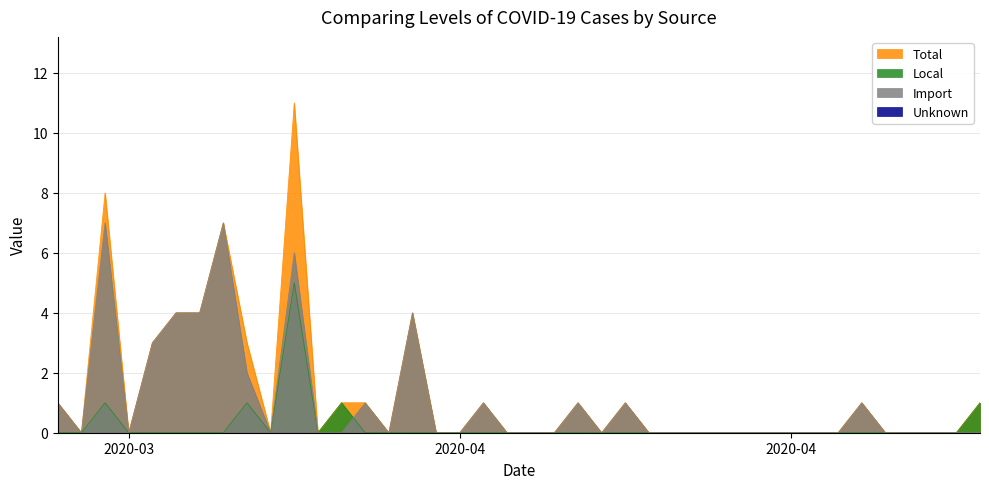

How many lines are shown in the chart?

4